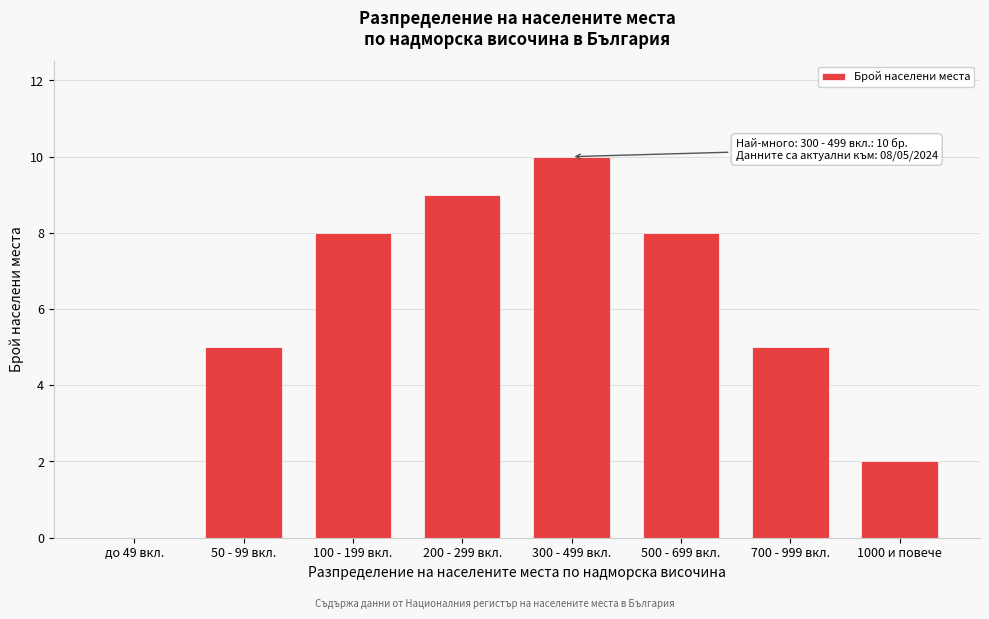

Reading right to left, extract all data points from this chart.

1000 и повече=2	700 - 999 вкл.=5	500 - 699 вкл.=8	300 - 499 вкл.=10	200 - 299 вкл.=9	100 - 199 вкл.=8	50 - 99 вкл.=5	до 49 вкл.=0